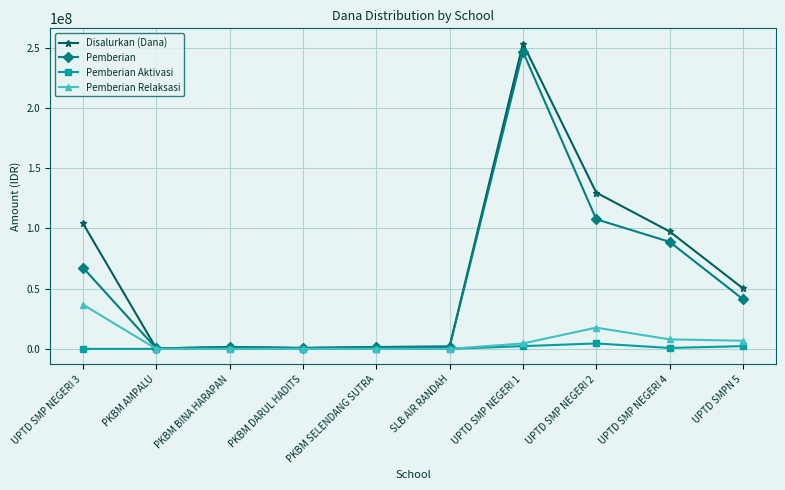

What is the value of the Pemberian point at the 10th from the left?

41250000